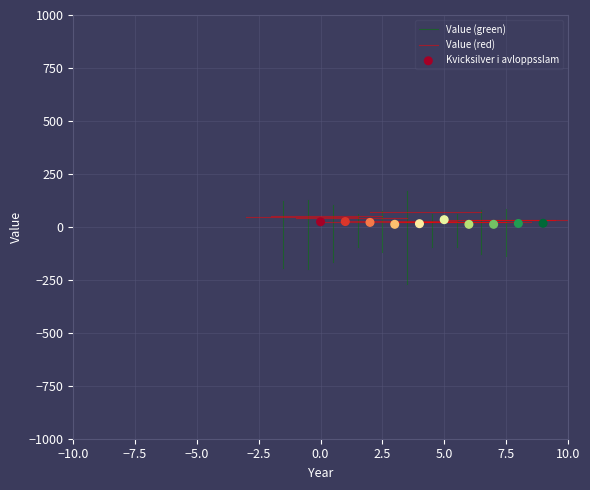

What is the average Y value?

19